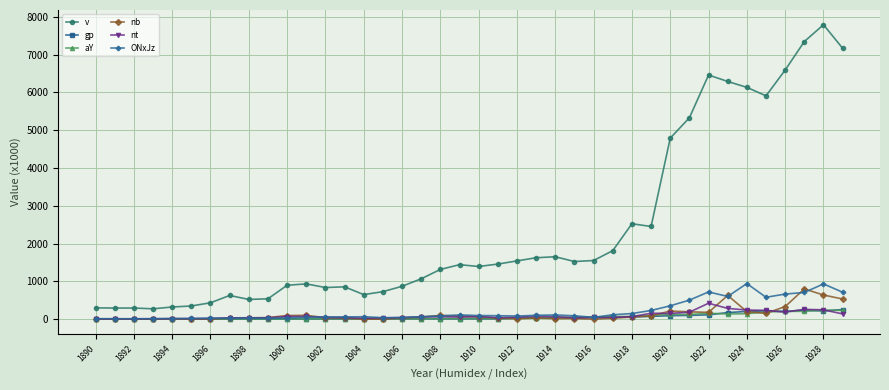

How many categories are shown in the chart?

40